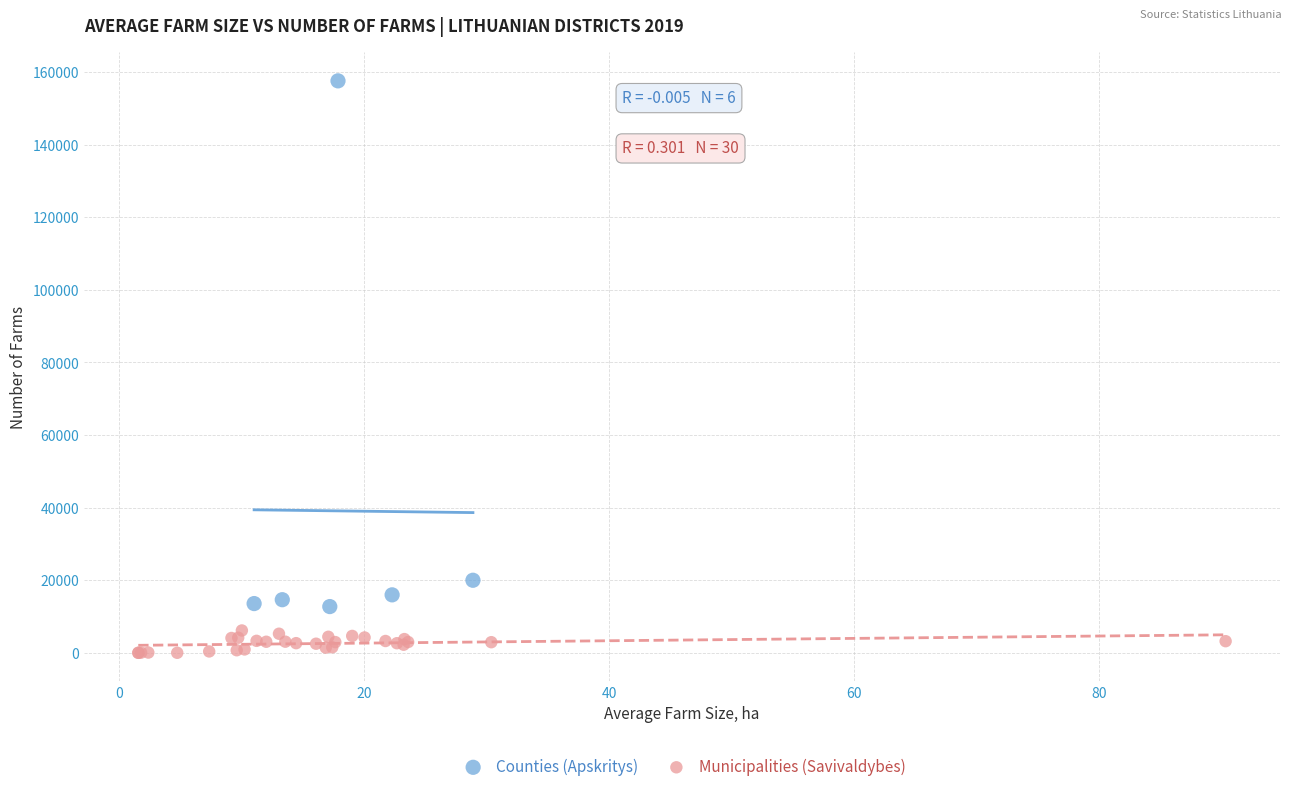

Which series contains the highest Y value?

Counties (Apskritys)